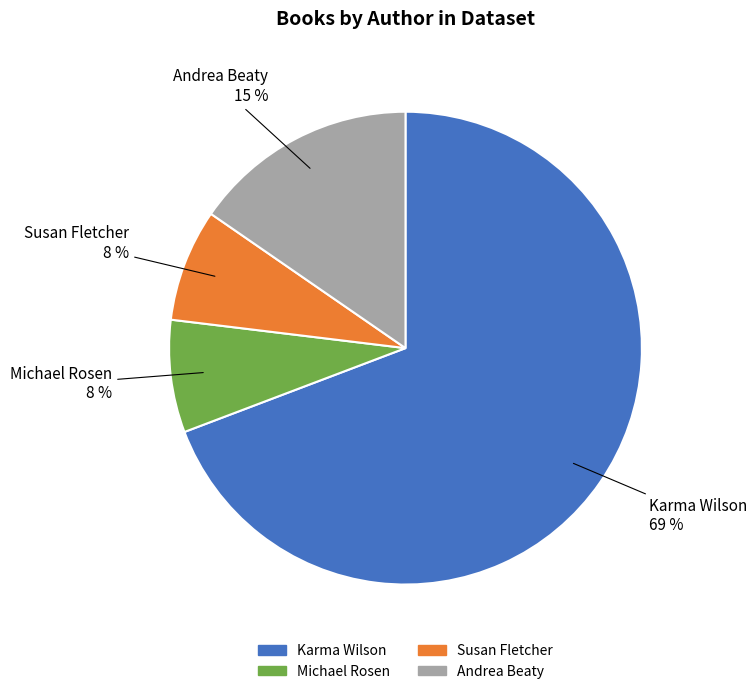

To the nearest percent, what is the average slice percentage?

25%